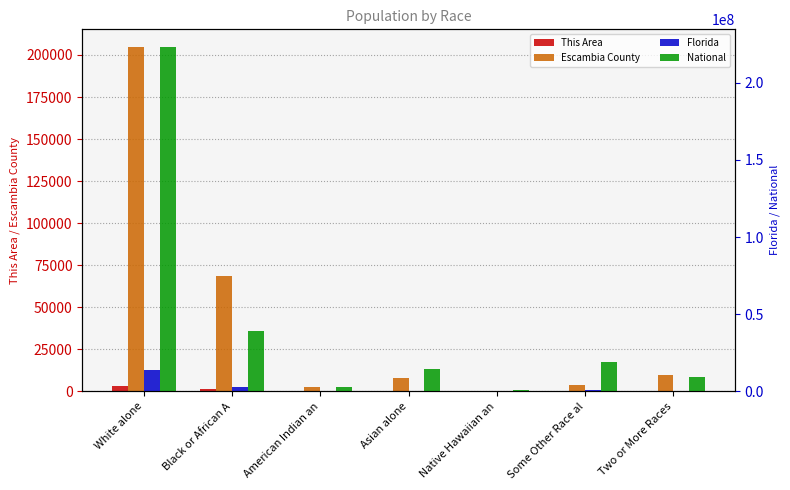

Reading right to left, what are all the values shown in this chart?

This Area: 152	75	5	149	33	1046	2912
Escambia County: 9377	3740	430	8174	2623	68282	204993
Florida: 472577	681144	12286	454821	71458	2999862	14109162
National: 9009073	19107368	540013	14674252	2932248	38929319	223553265